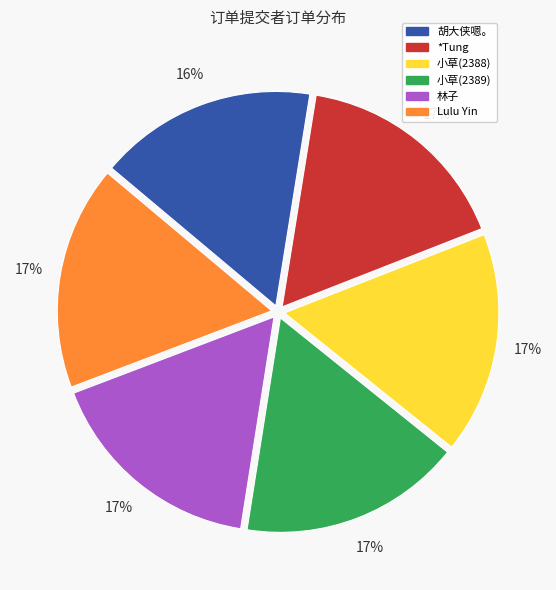

What percentage is the 小草(2389) slice, to the nearest percent?

17%